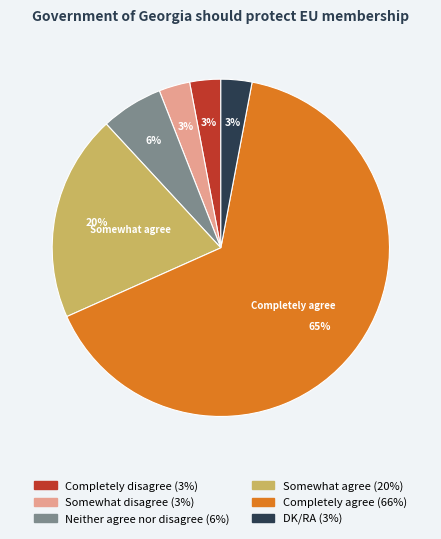

The DK/RA slice represents 3% of the pie. True or false?

True